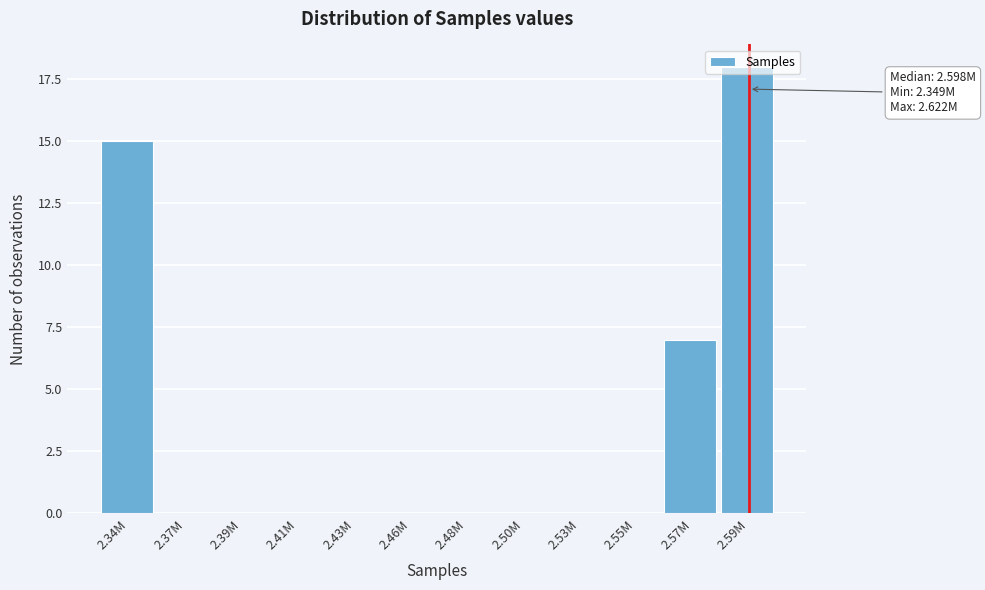

Where is the data nearest to the value 9?

2.57M